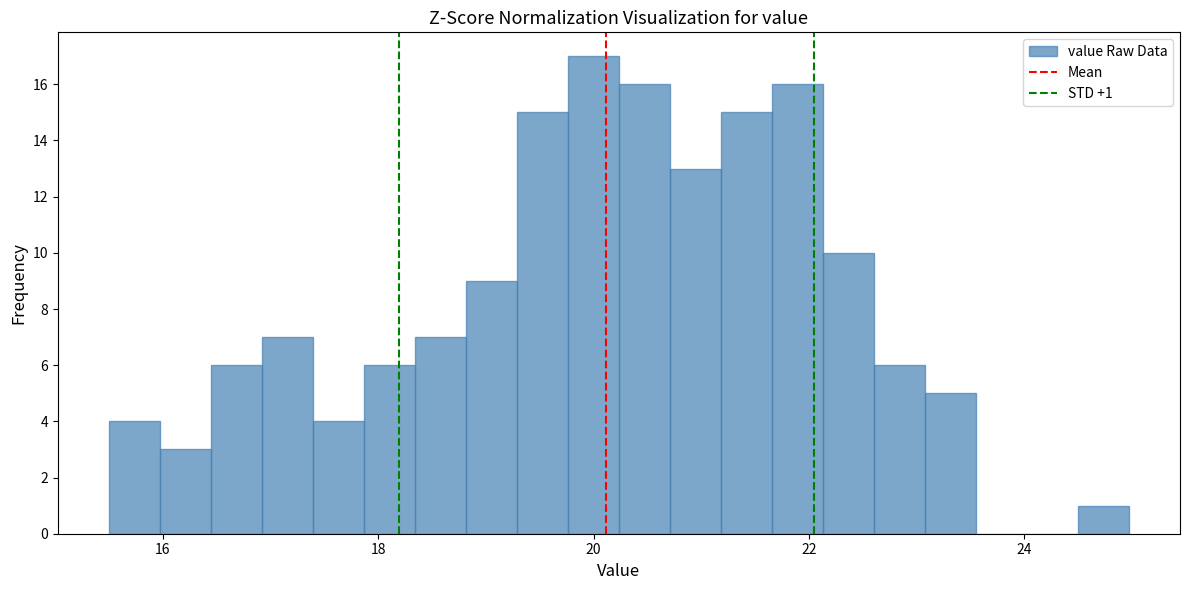

Read against the x-axis, roughly where is the centre of the tallest bar?

20.0